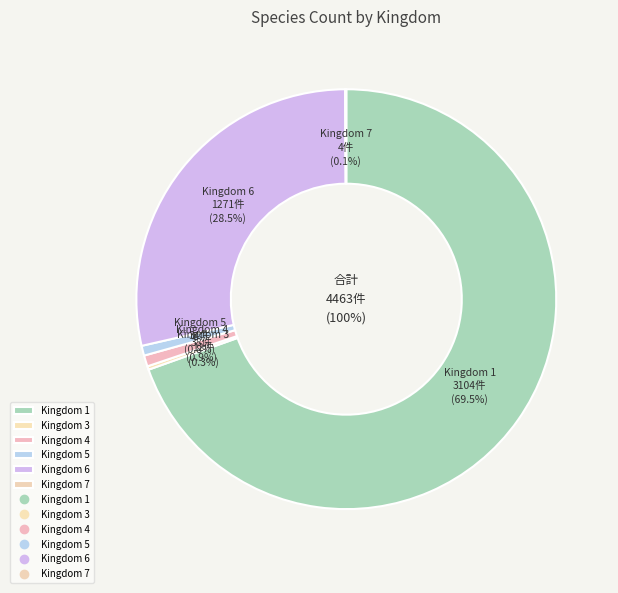

Between 6 and 4, which is larger?

6